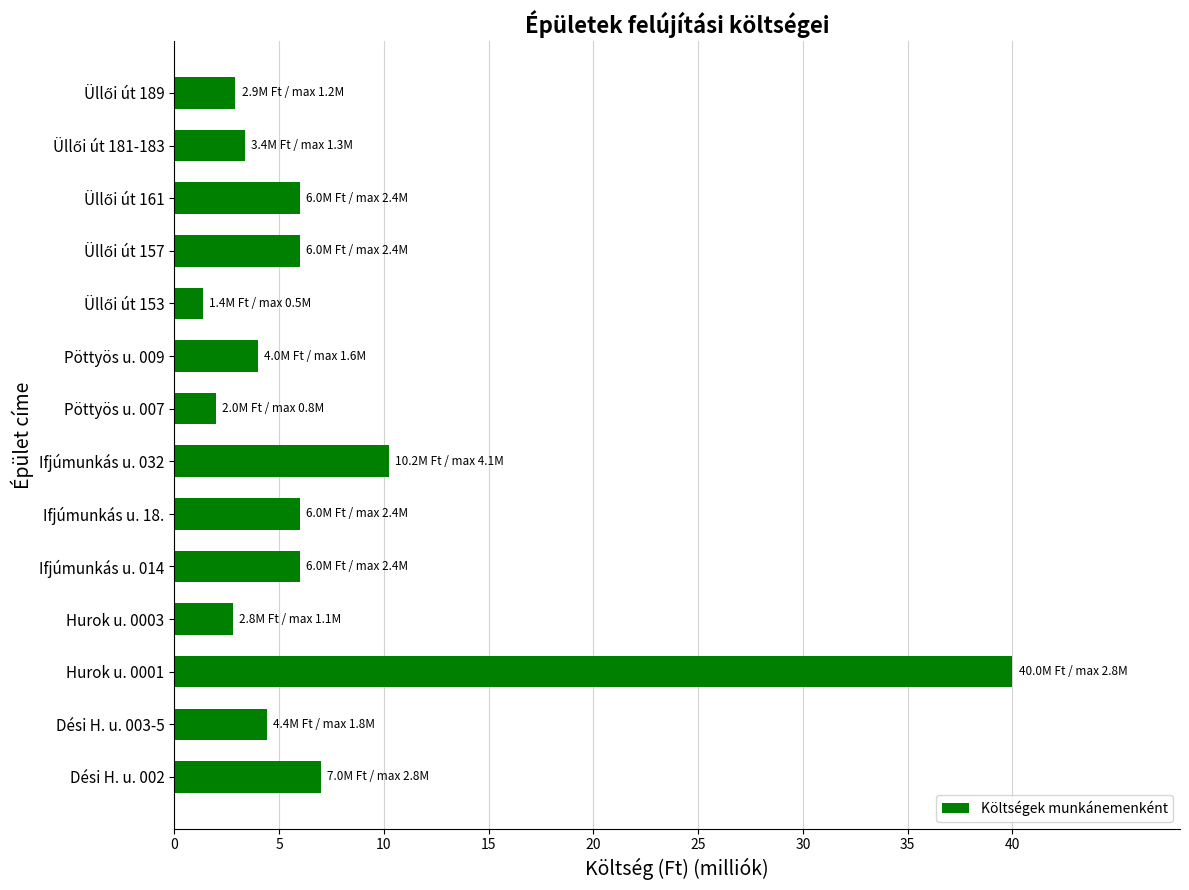

Where is the data nearest to the value 20687000?

Ifjúmunkás u. 032